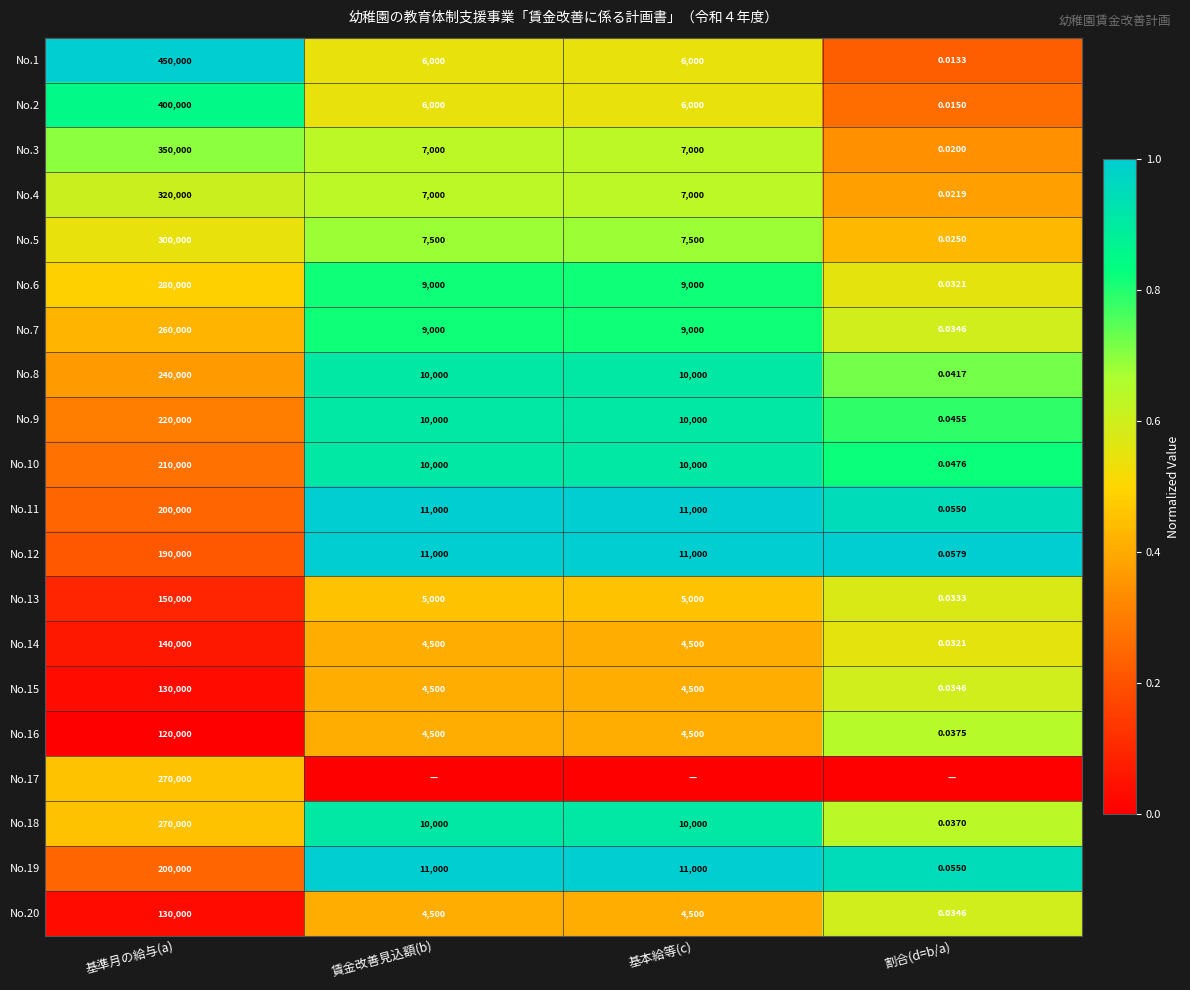

Is the value of No.14 at 割合(d=b/a) greater than the value of No.5 at 割合(d=b/a)?

Yes